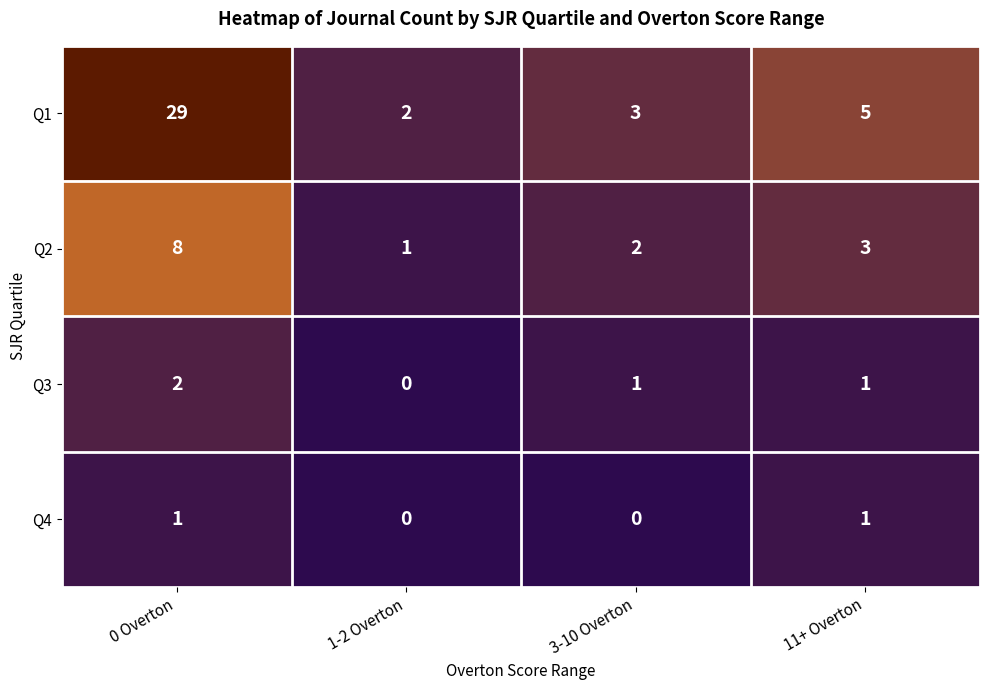

Which series has the largest range (max minus min)?

Q1